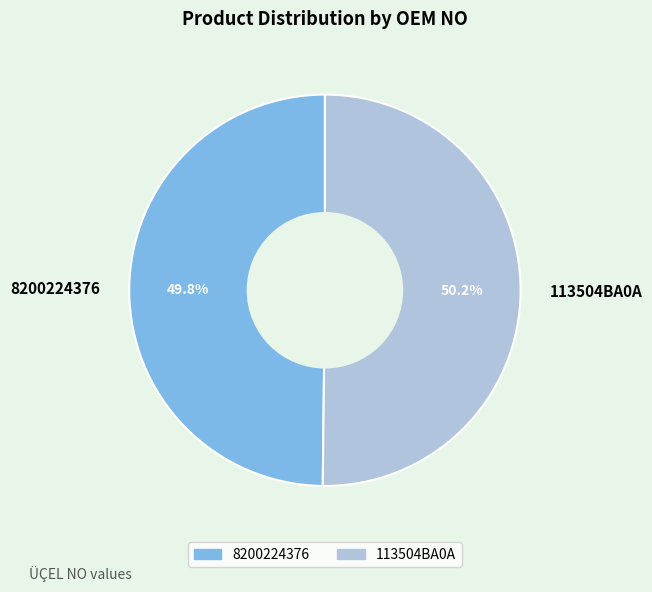

To the nearest percent, what is the combined percentage of 8200224376 and 113504BA0A?

100%